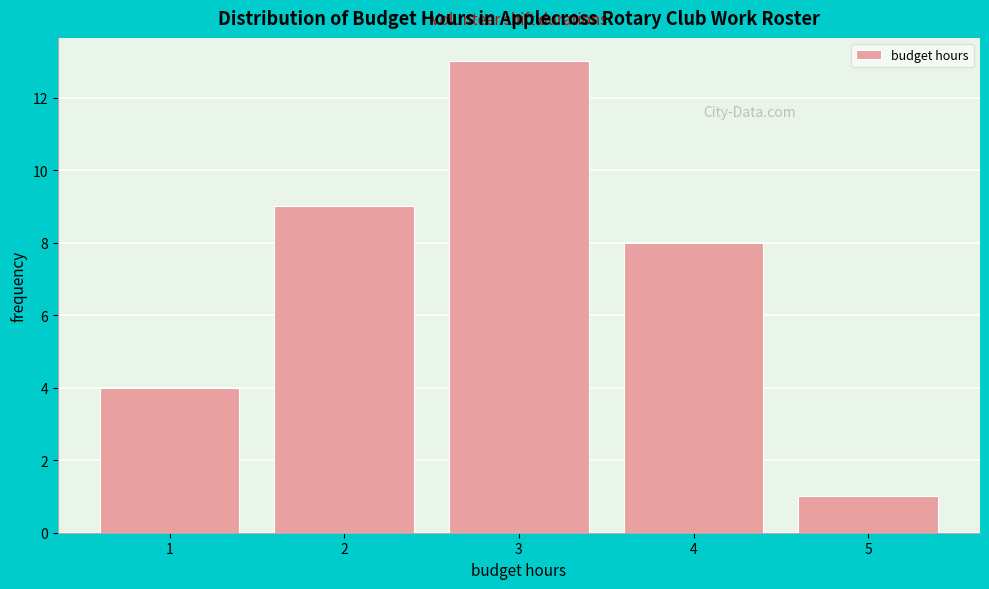

Reading left to right, list every bar in this chart as the range it spans on the x-axis followed by its height. The values are not printed on the chart, so give them approximately, as read against the axis.

0.5 to 1.5: 4
1.5 to 2.5: 9
2.5 to 3.5: 13
3.5 to 4.5: 8
4.5 to 5.5: 1